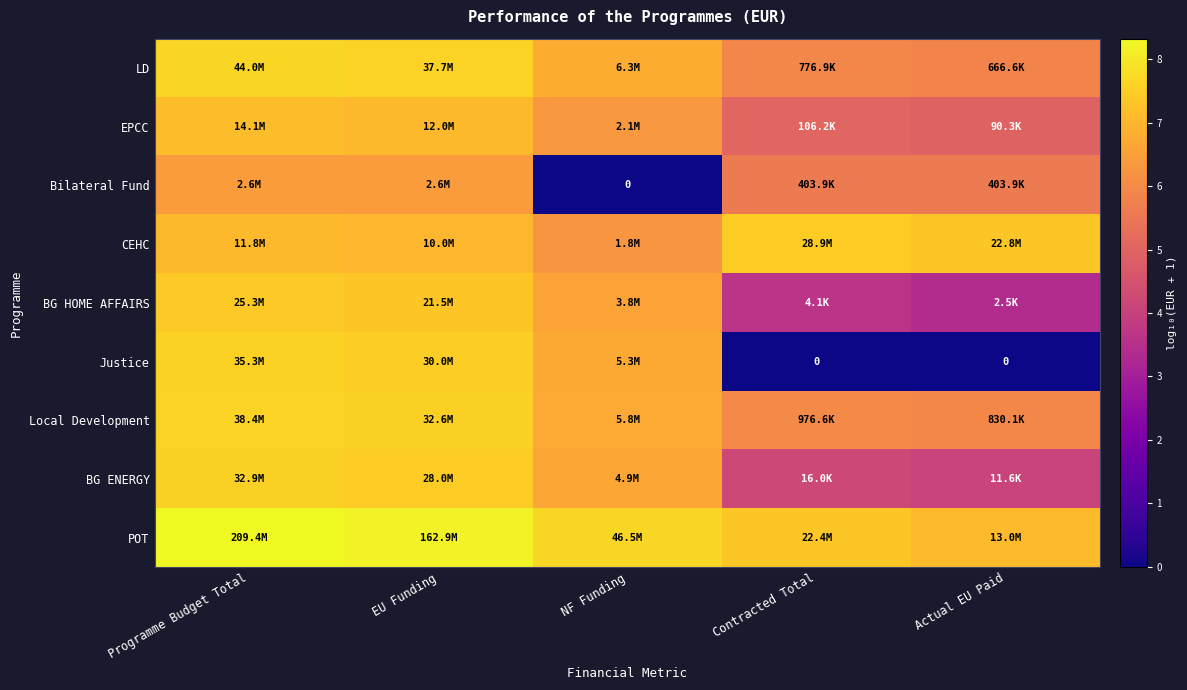

What is the difference between the maximum and minimum values in the Bilateral Fund series?

6.4